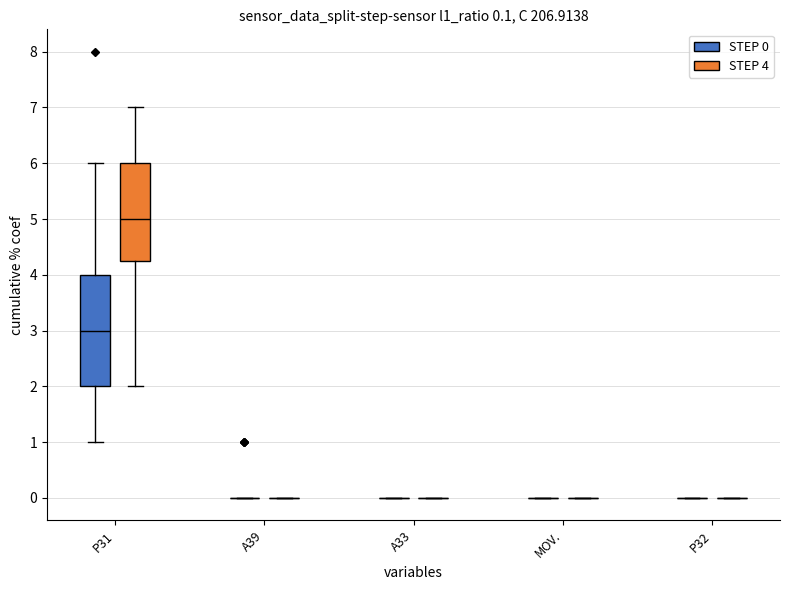

Rank the series at 8 from highest to lowest value.

P31, A39, A33, MOV., P32